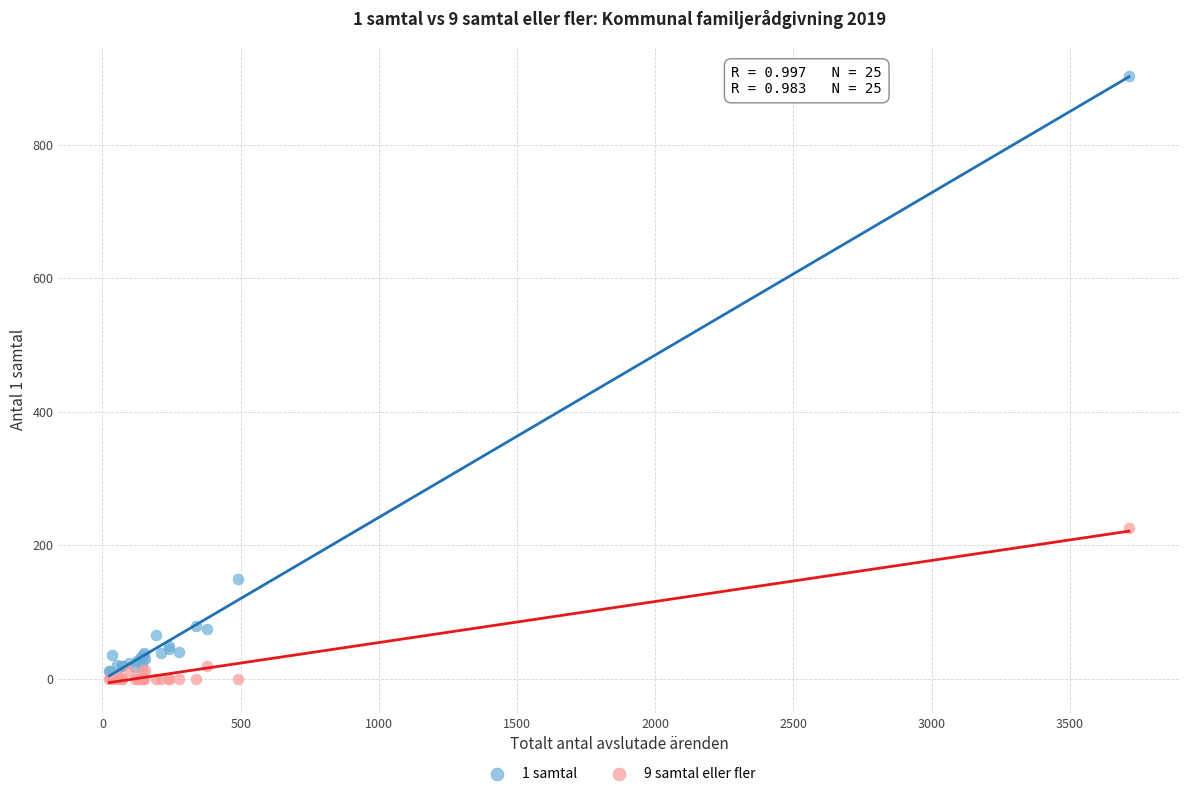

Across all series, what Y value is closest to 451?

226